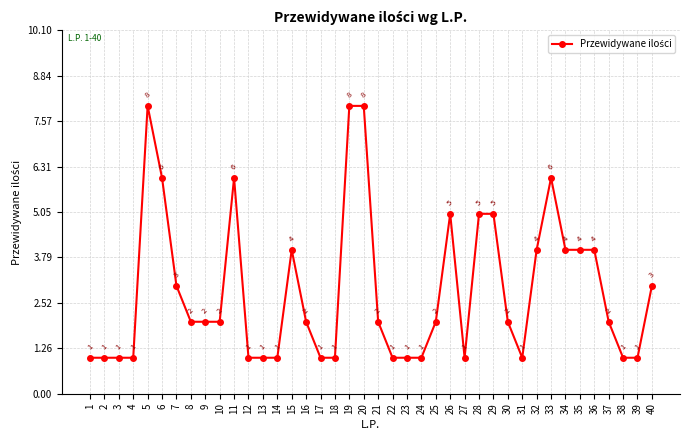

Does the chart have visible grid lines?

Yes